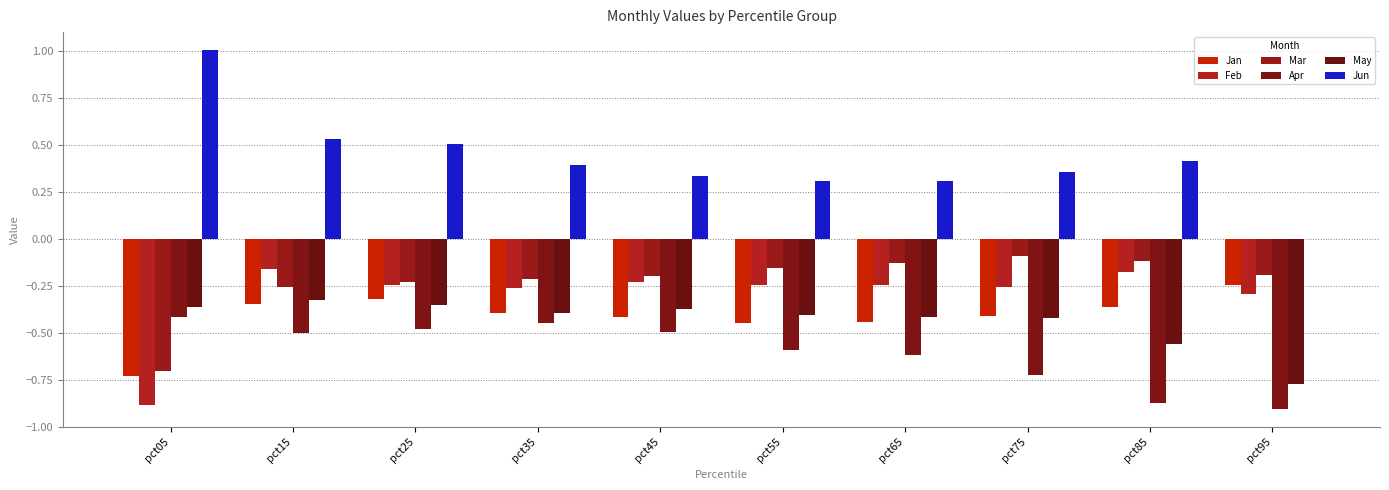

Rank the series at pct75 from lowest to highest value.

Apr, May, Jan, Feb, Mar, Jun